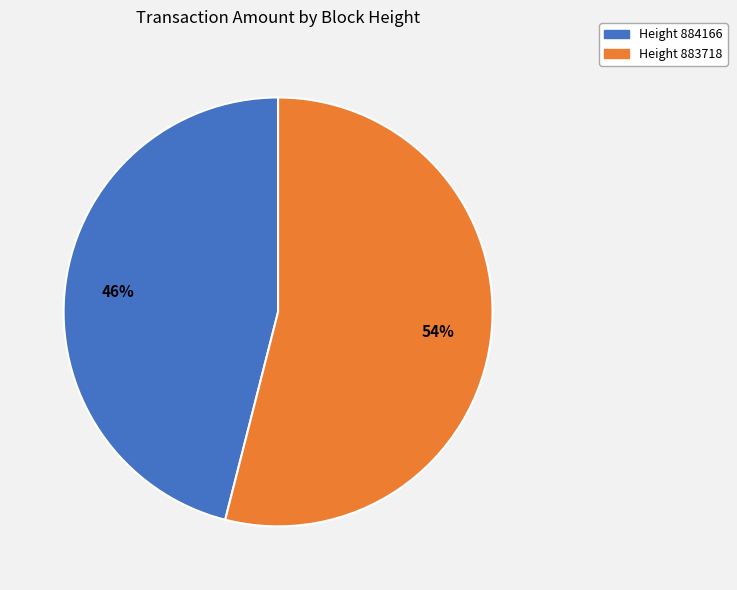

To the nearest percent, what is the average slice percentage?

50%